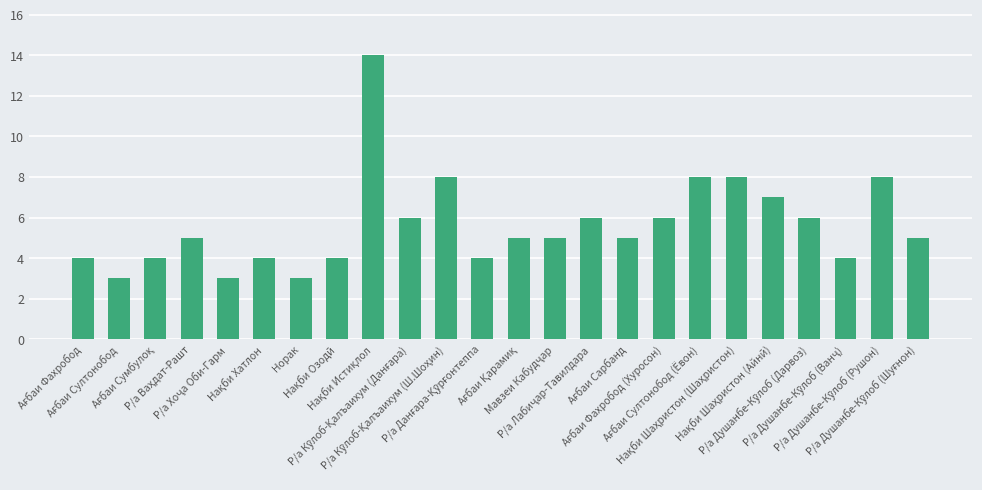

What is the value of the 10th bar from the left?

6